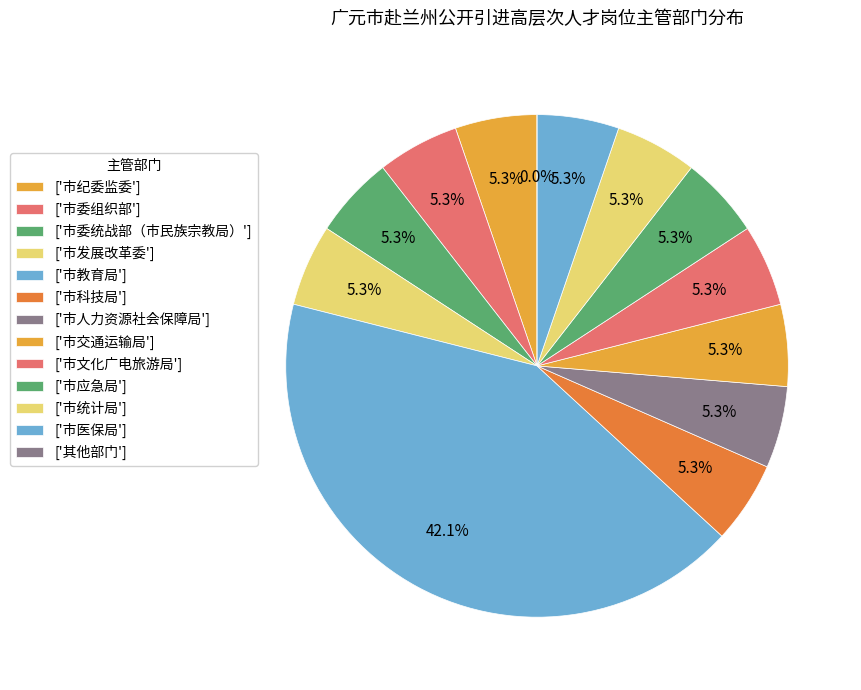

What percentage is the 市科技局 slice, to the nearest percent?

5%